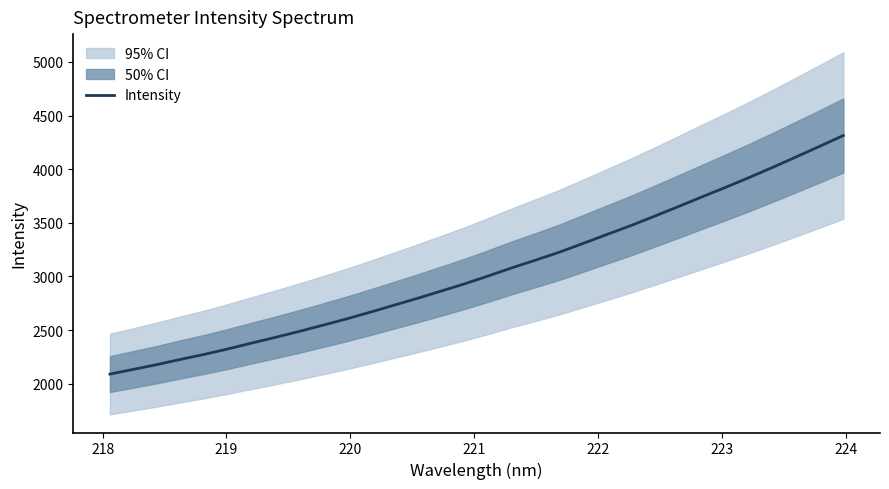

What is the maximum value for Intensity?

4314.3